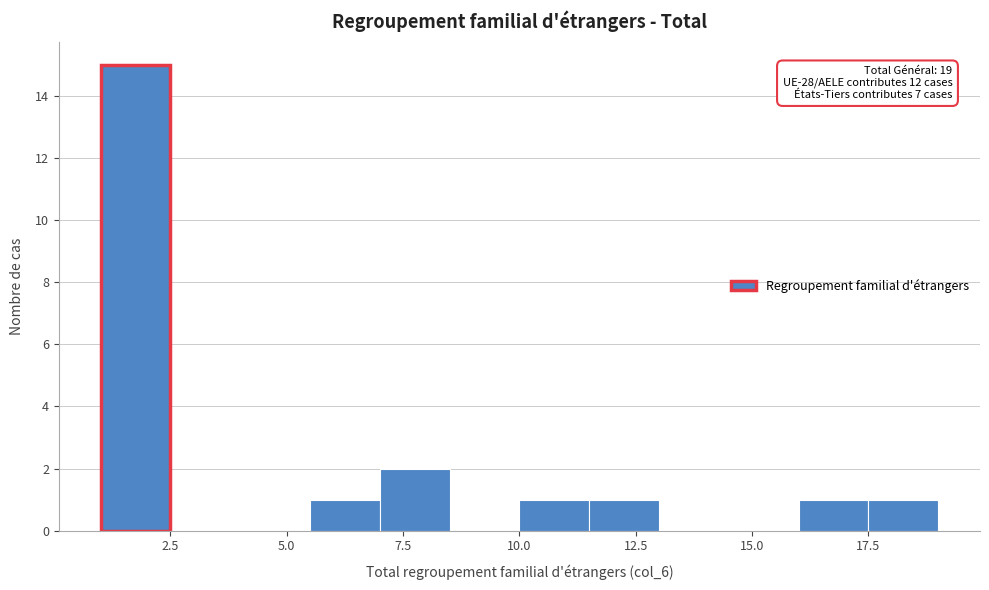

Around what value on the x-axis is the tallest bar? Give the approximate position of its centre, as read against the axis.

2.0